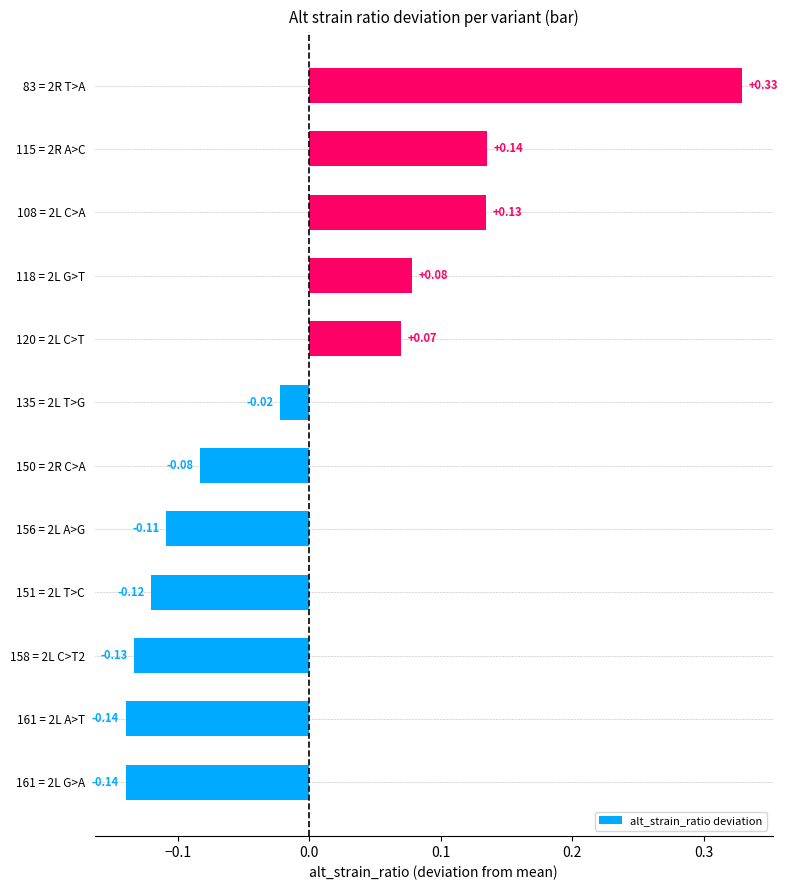

Which has a higher value, 83 = 2R T>A or 161 = 2L A>T?

83 = 2R T>A